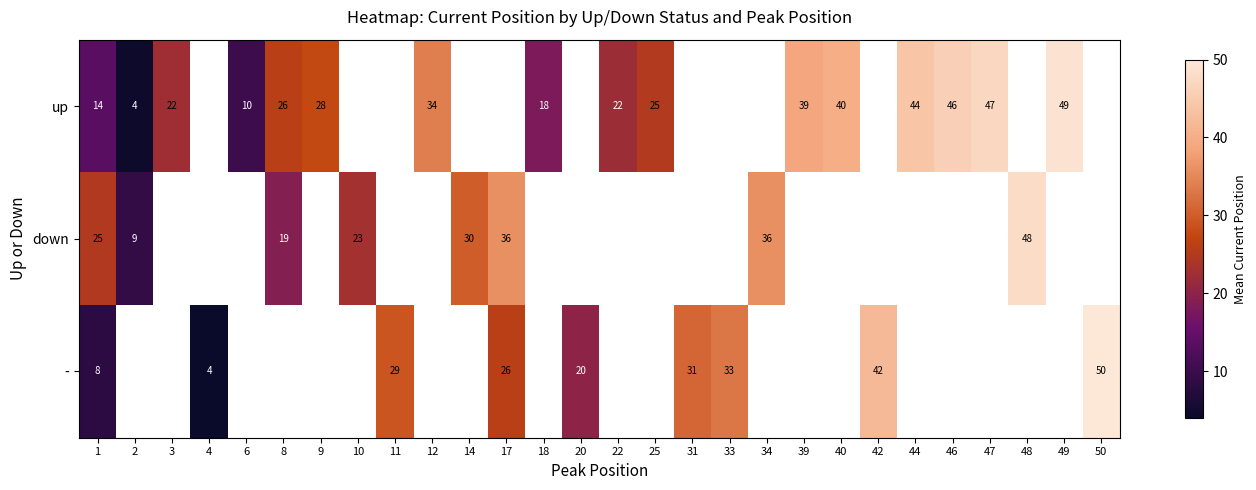

Is it true that up equals 22.0 at 3?

True